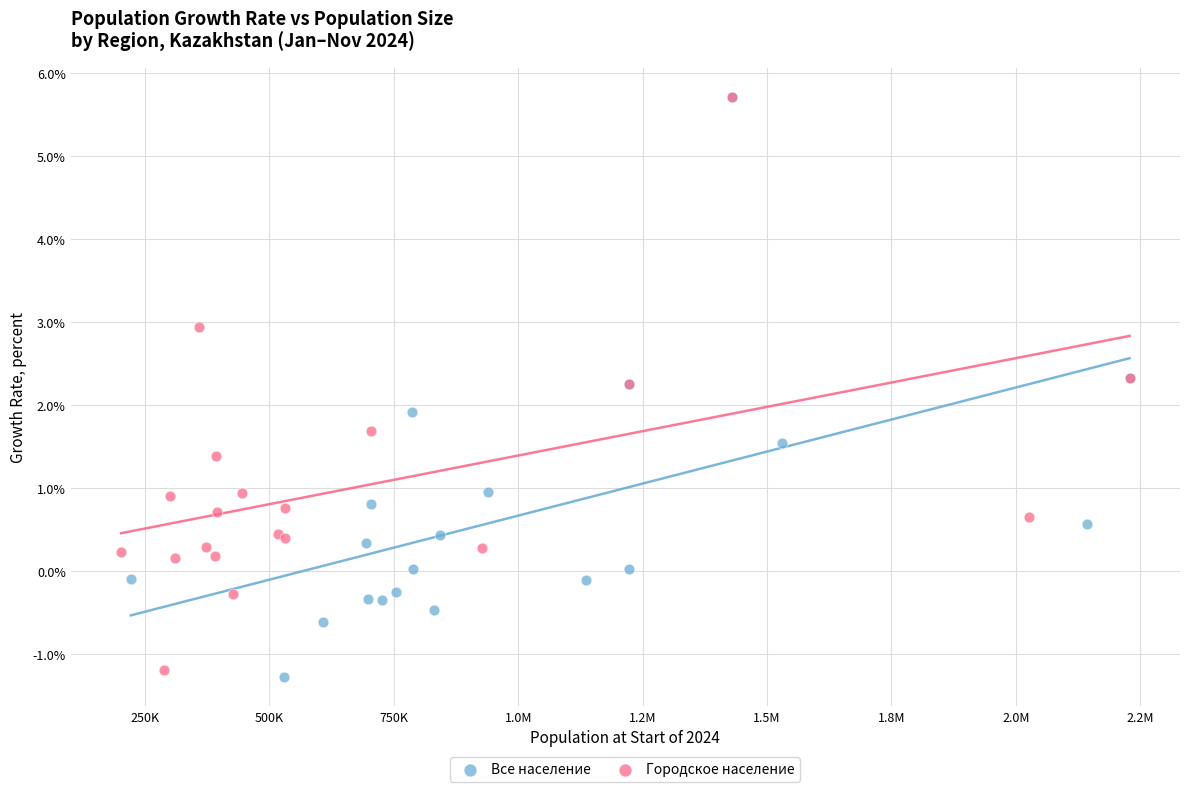

Which series has the largest Y range (max minus min)?

Все население